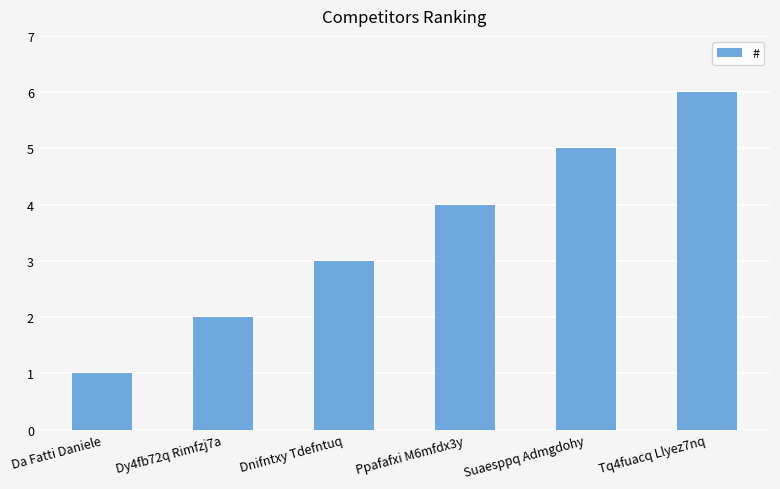

Reading left to right, transcribe all the data shown in this chart.

1	2	3	4	5	6